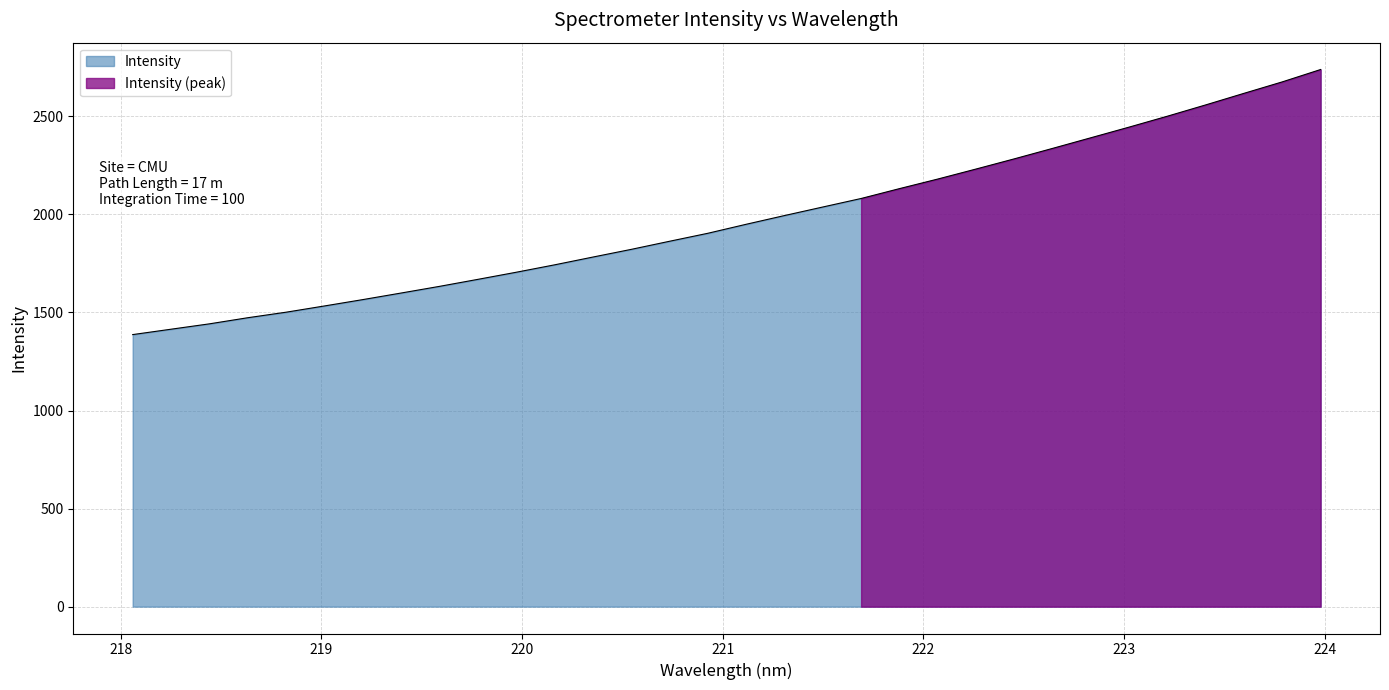

What is the label of the 16th point from the right?

221.1174